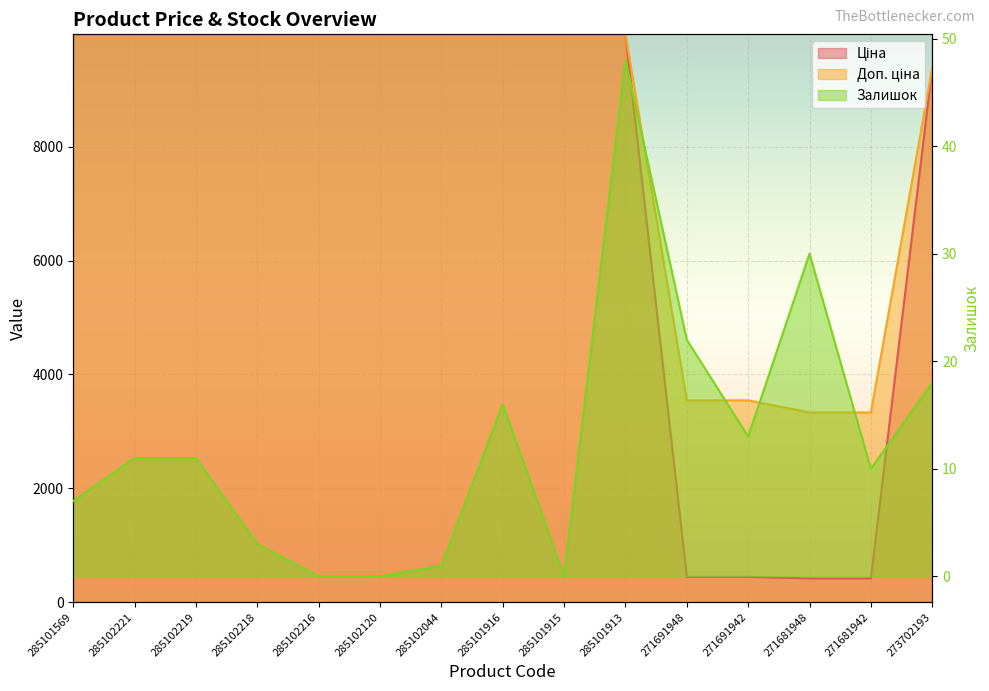

What position from the left is 273702193?

15